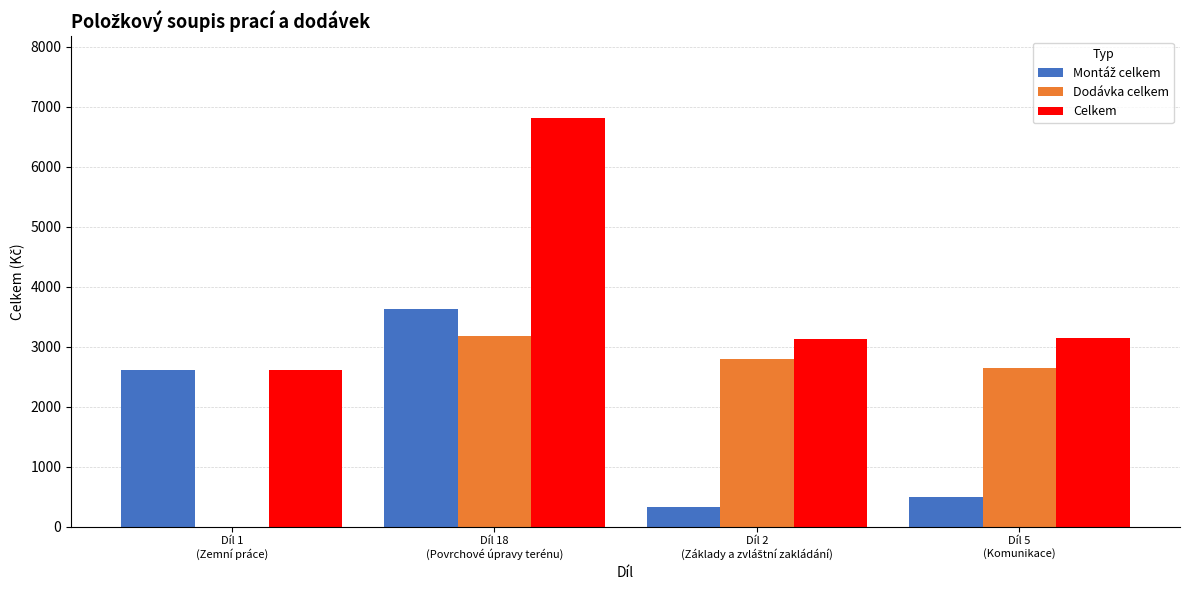

What is the highest value of the Dodávka celkem series?

3177.6